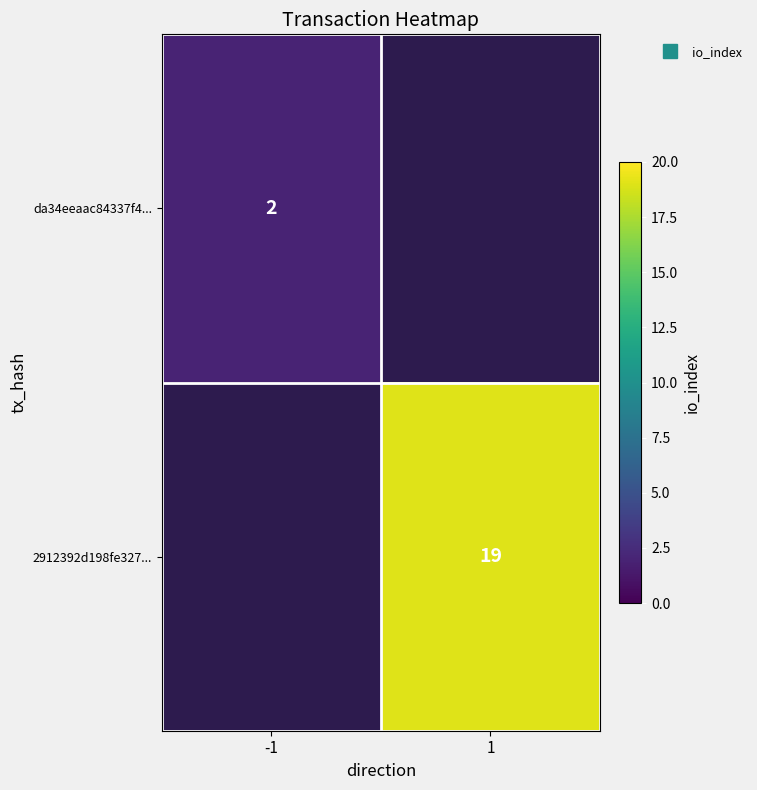

How many positive values does the da34eeaac84337f4... series have?

1